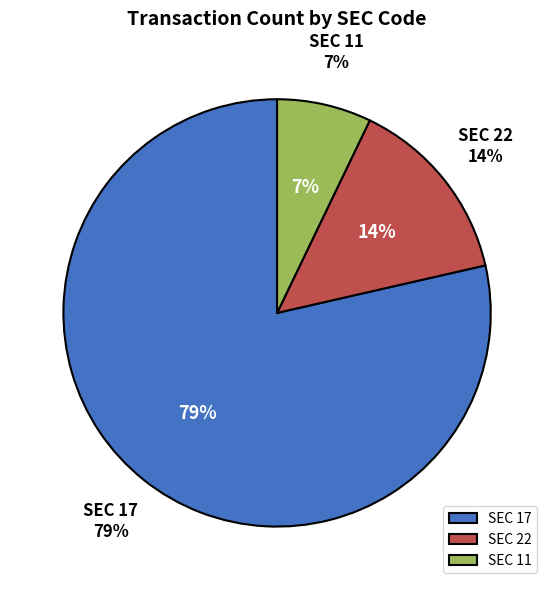

How many slices are in this pie chart?

3